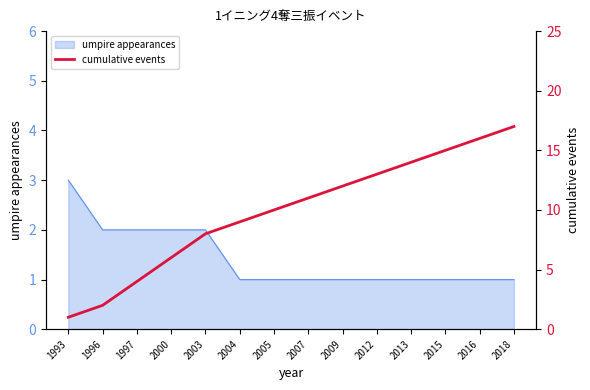

What is the sum of all values?

138